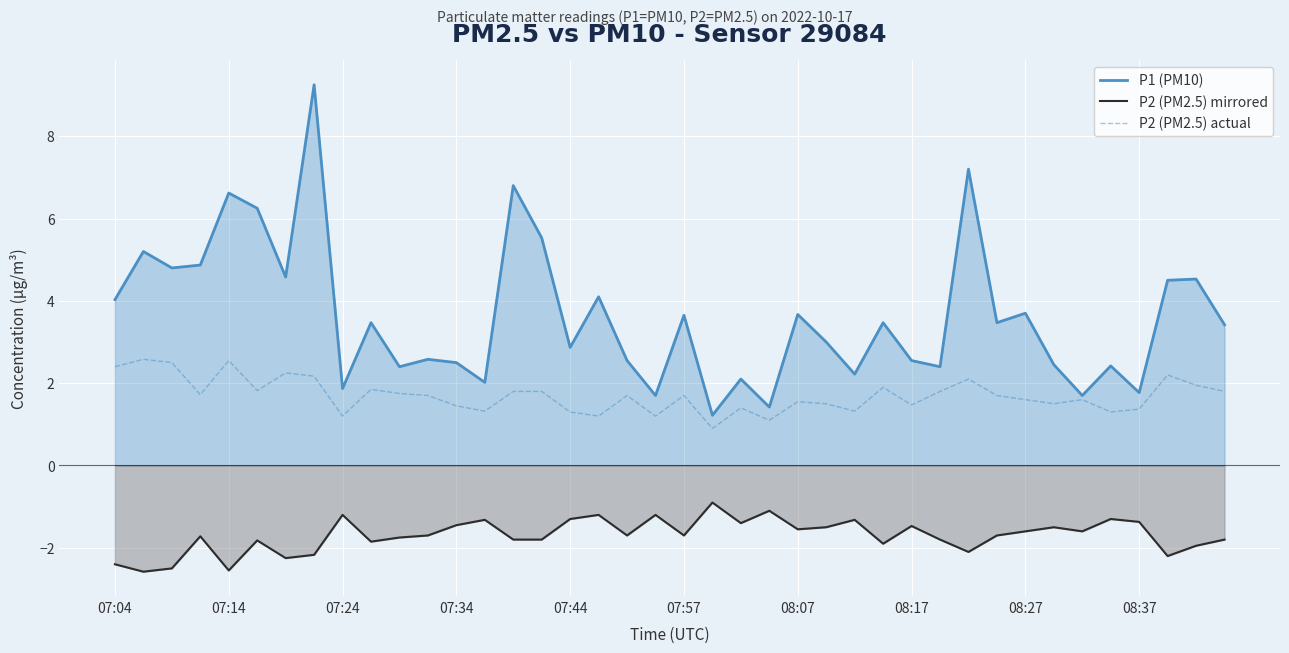

Which series has the largest range (max minus min)?

P1 (PM10)